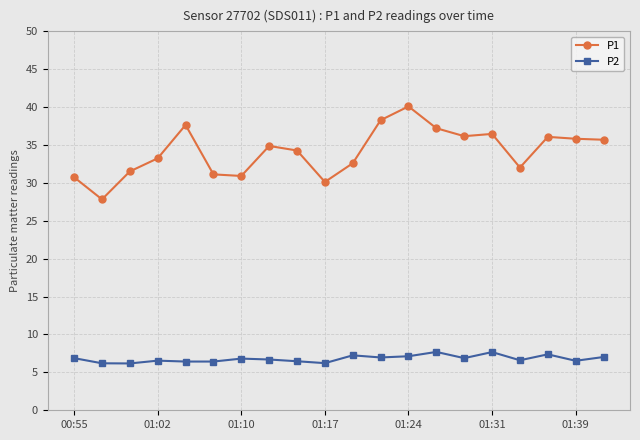

Is this an area chart (filled region under the line)?

No